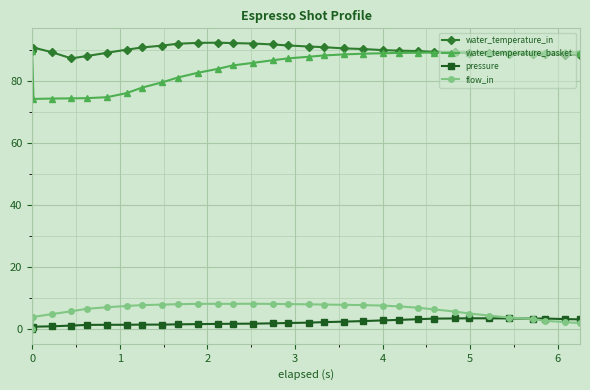

How many categories are shown in the chart?

32